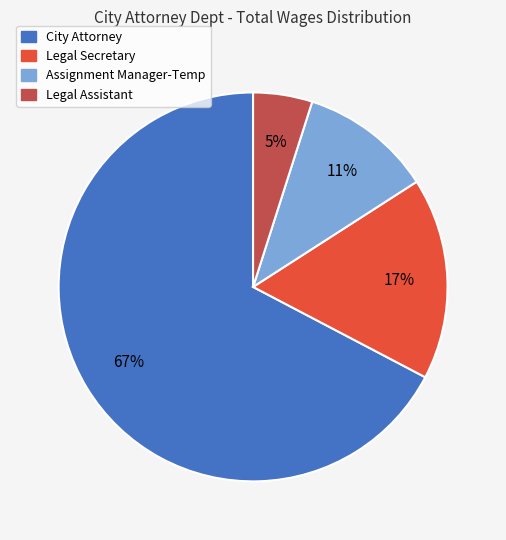

To the nearest percent, what is the difference between the largest and smallest slice percentages?

62%